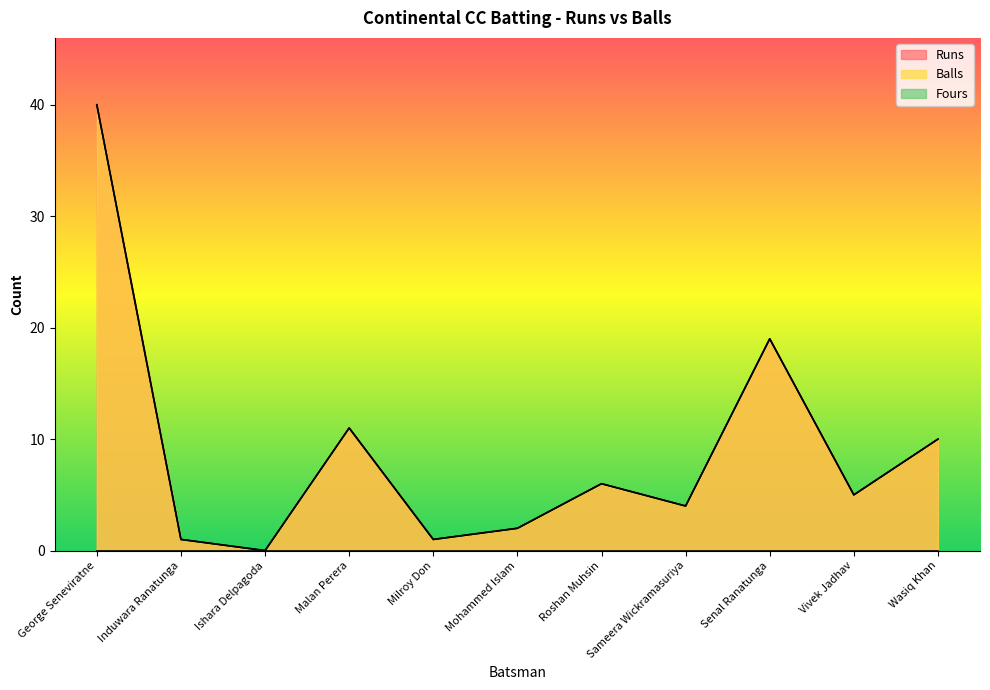

Which category has the lowest value across all series?

Ishara Delpagoda